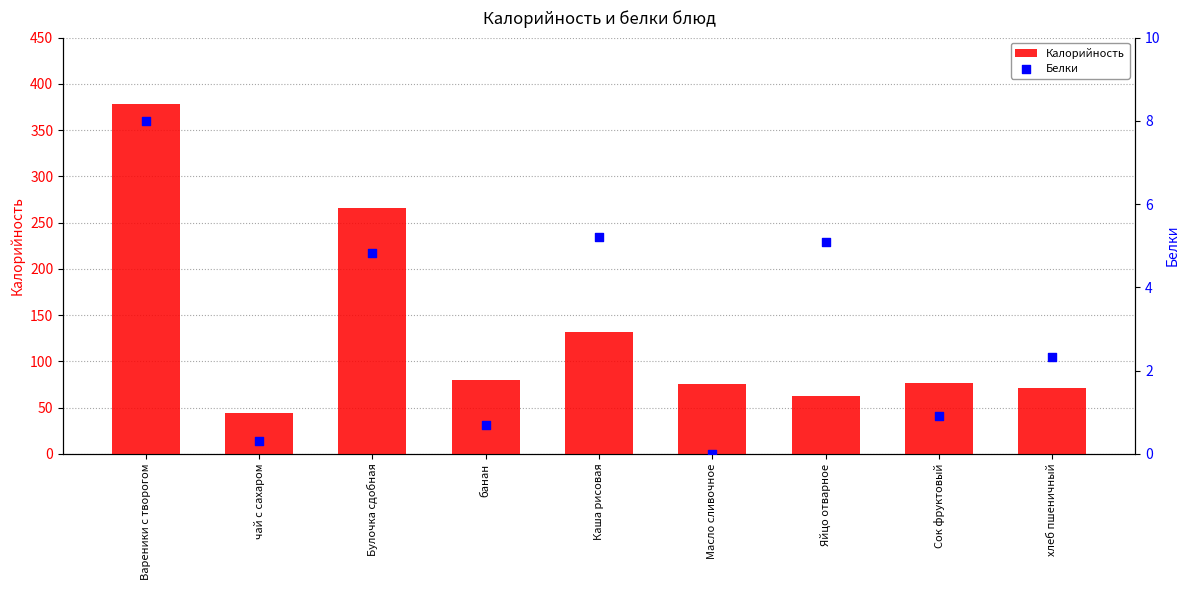

Which series has the widest spread of Y values?

Калорийность